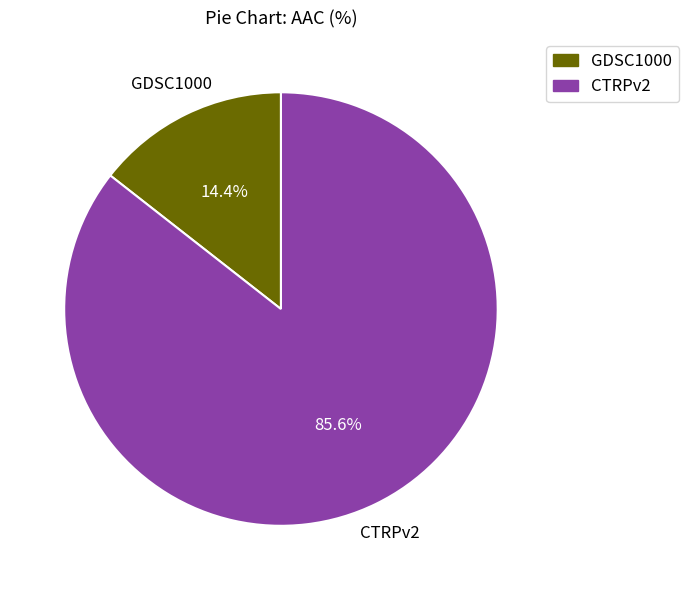

To the nearest percent, what portion does GDSC1000 represent?

14%